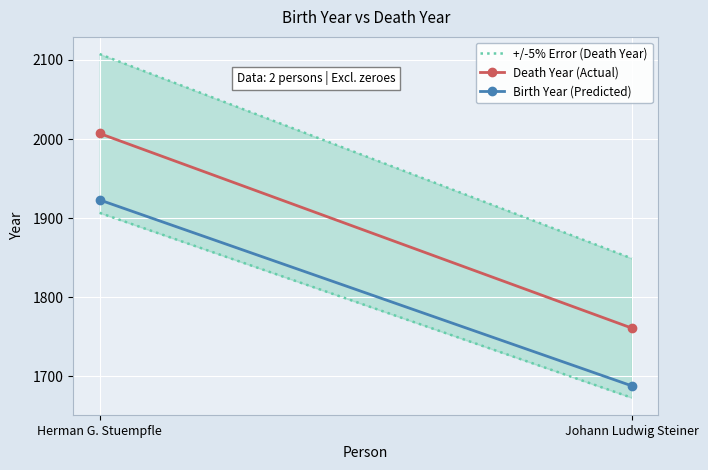

At how many categories does at least one series exceed 1825?

2